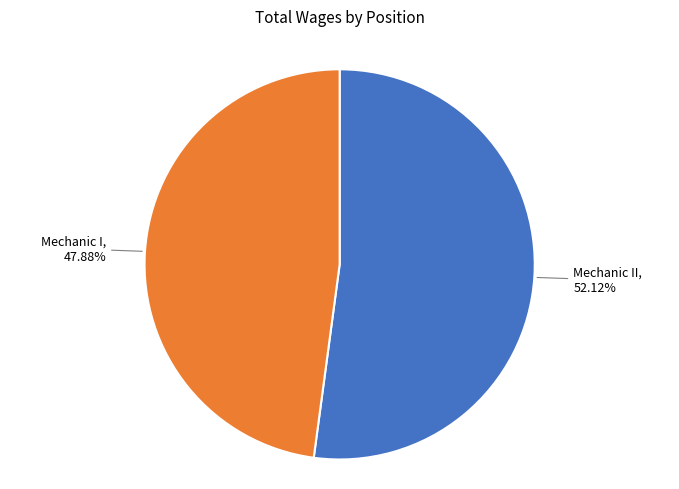

Is there a majority slice in this chart?

Yes